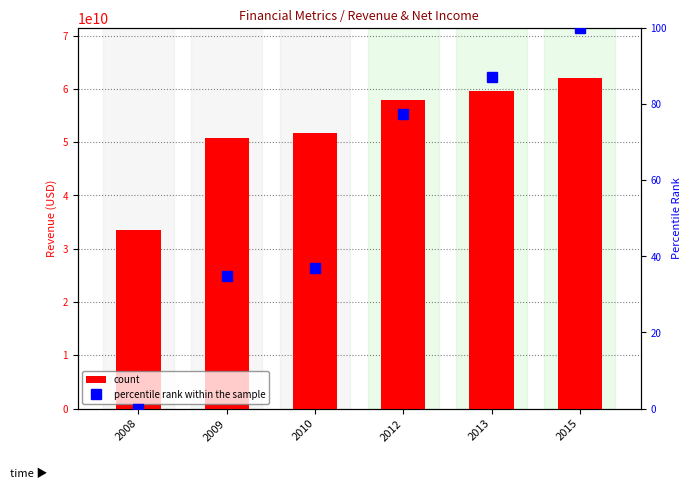

What is the difference between the percentile rank within the sample values at 2012 and 2013?

9.7